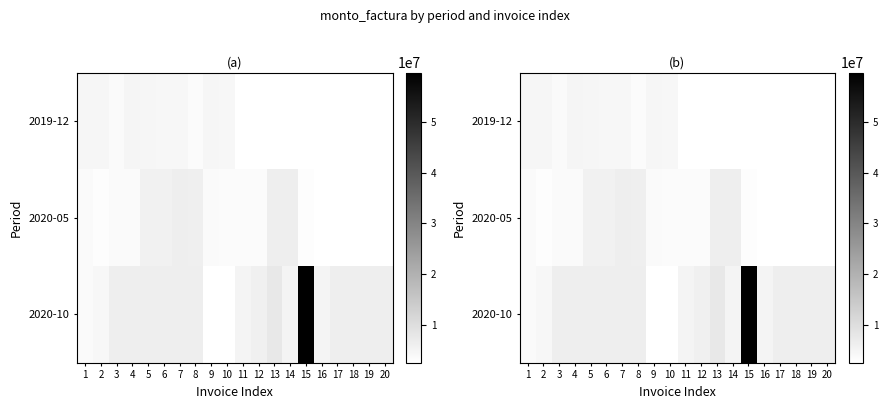

List the series in order of their peak value, highest first.

2020-10, 2020-05, 2019-12